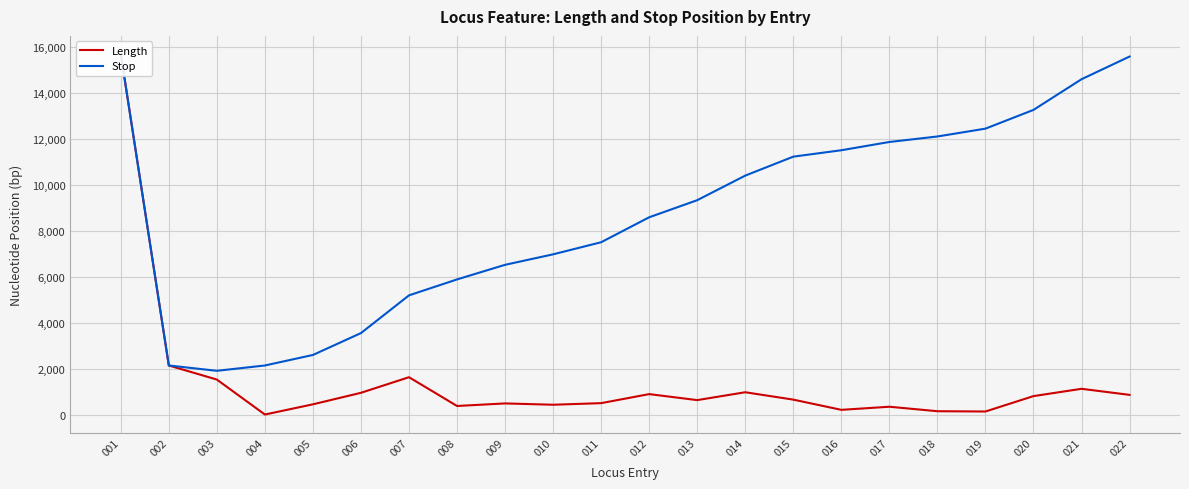

At 006, list the series in order from smallest to largest.

Length, Stop